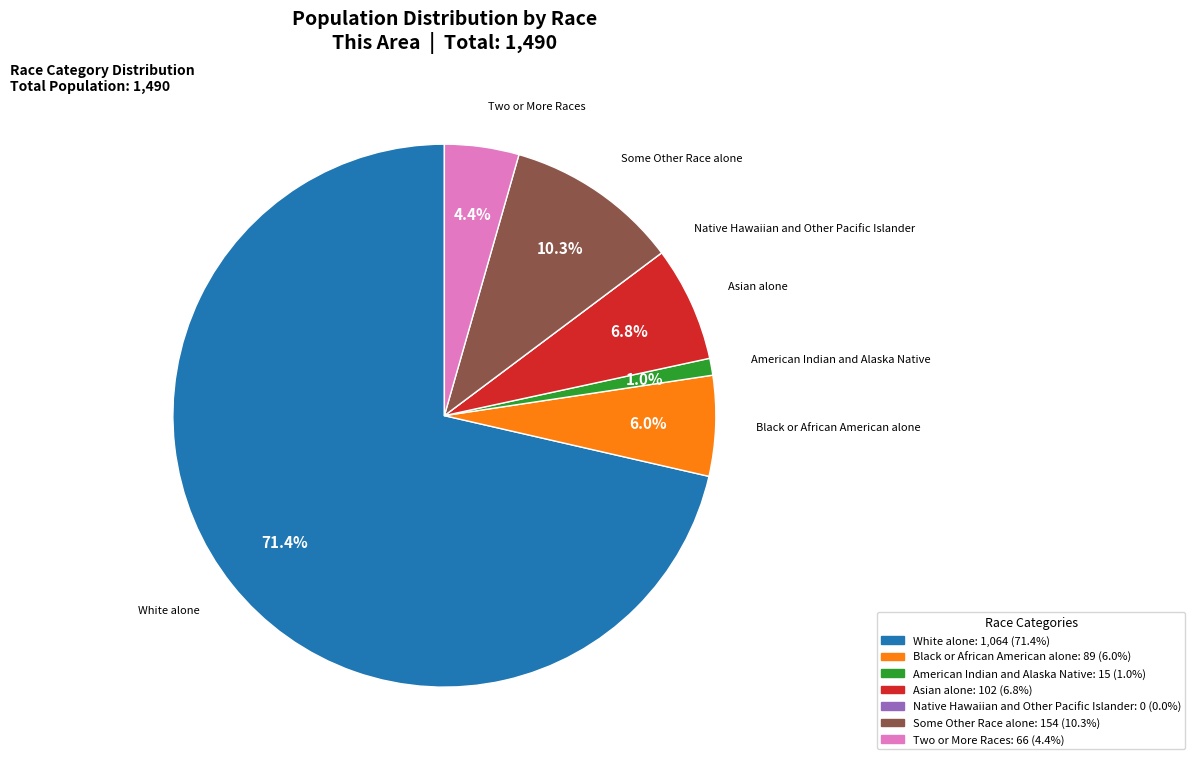

To the nearest percent, what is the combined percentage of Black or African American alone and White alone?

77%